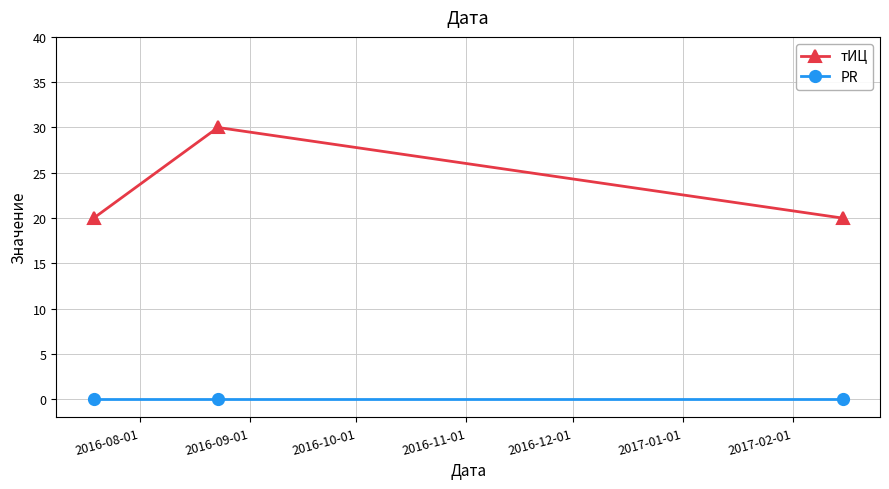

Which series has the largest range (max minus min)?

тИЦ